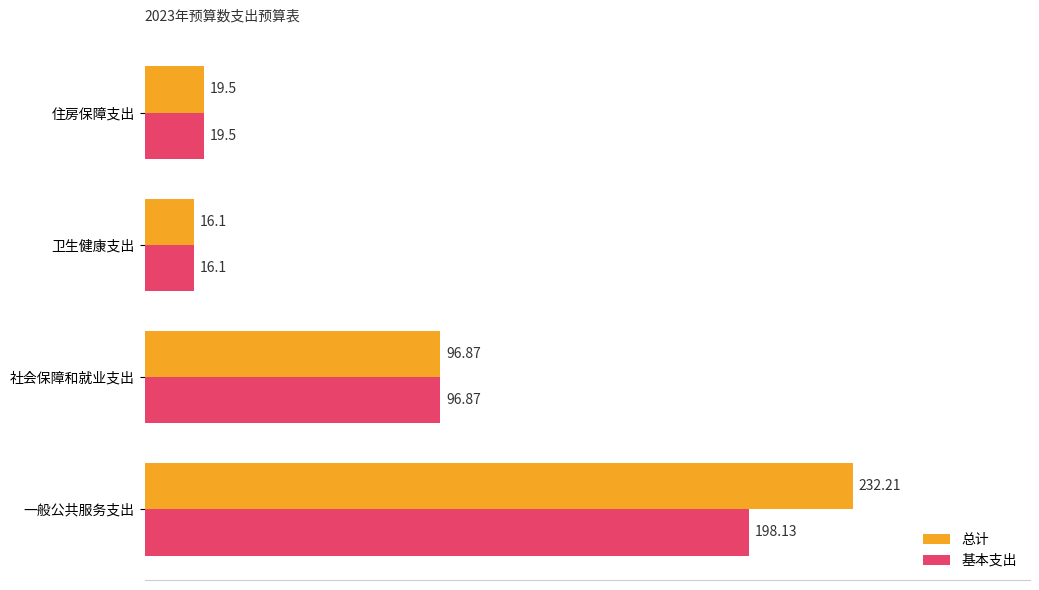

What are all the series names shown in the legend?

总计, 基本支出